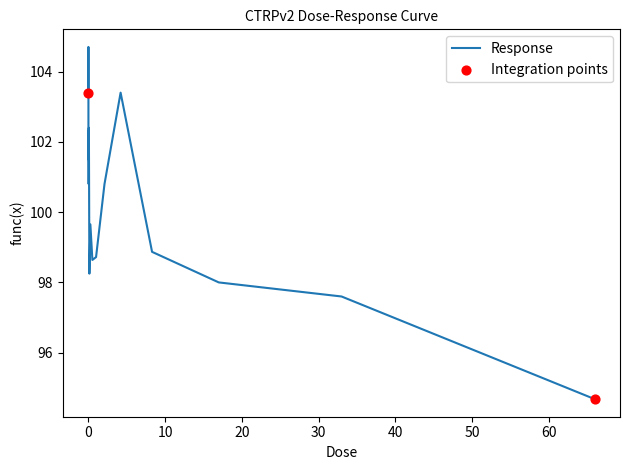

What is the minimum value shown in the chart?

94.7